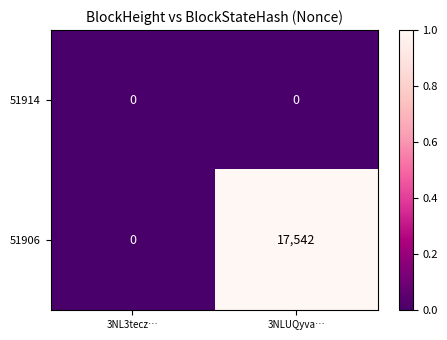

Which series changed the most between 3NL3tecz… and 3NLUQyva…?

51906